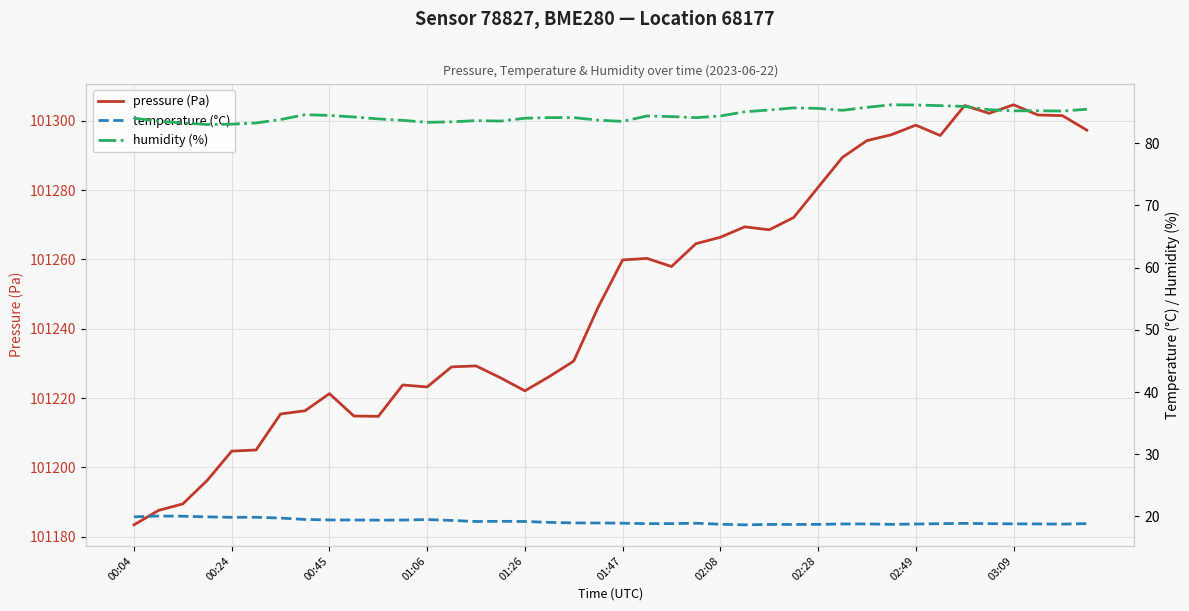

What are all the series names shown in the legend?

pressure (Pa), temperature (°C), humidity (%)